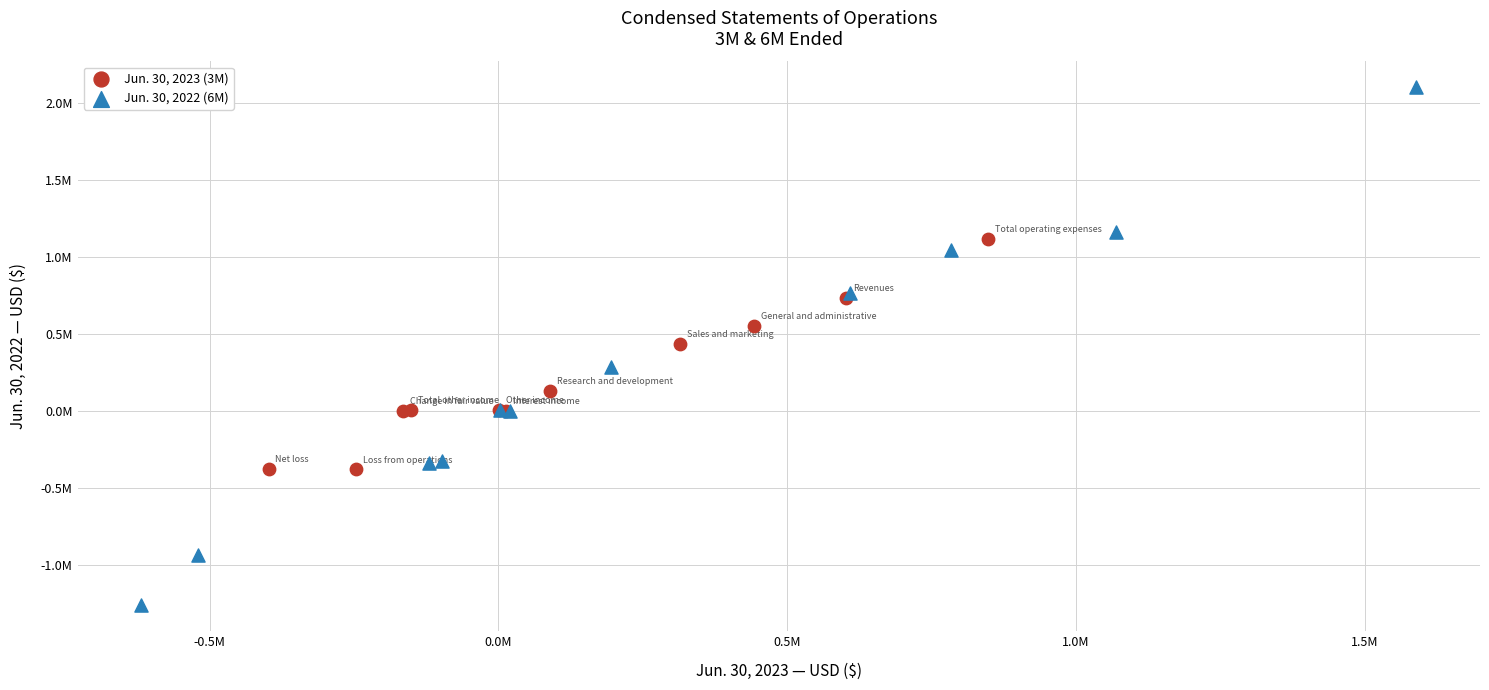

Which series contains the highest Y value?

Jun. 30, 2022 (6M)